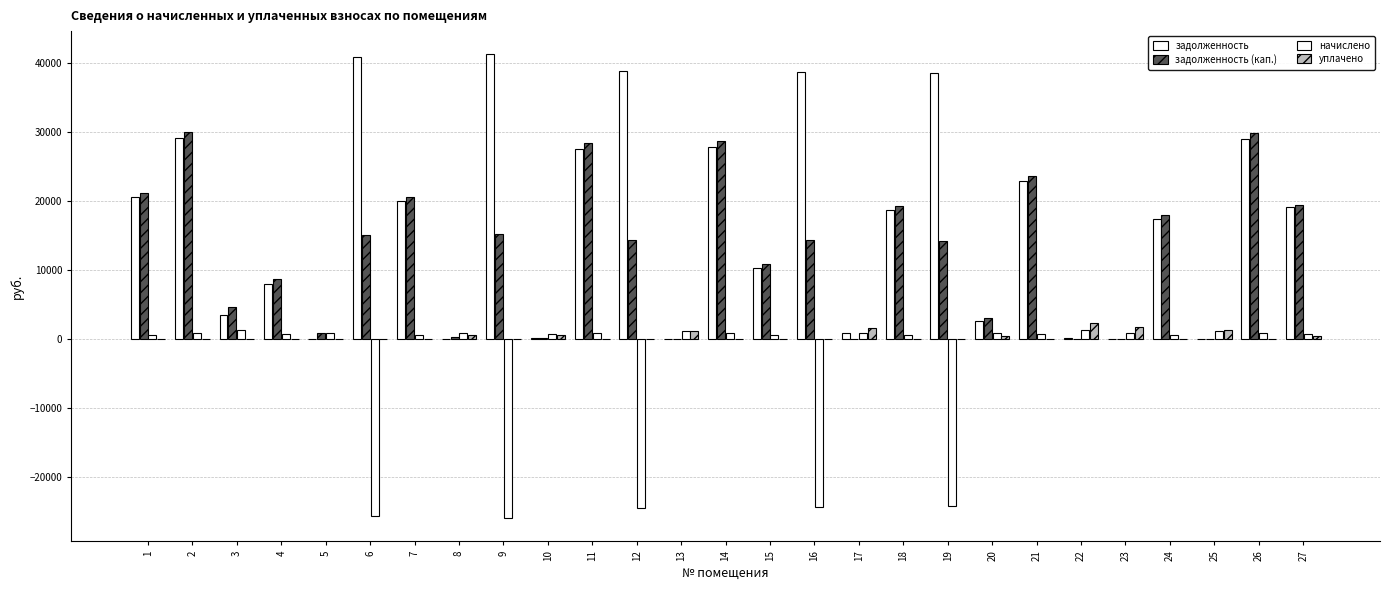

Count the number of categories in the chart.

27